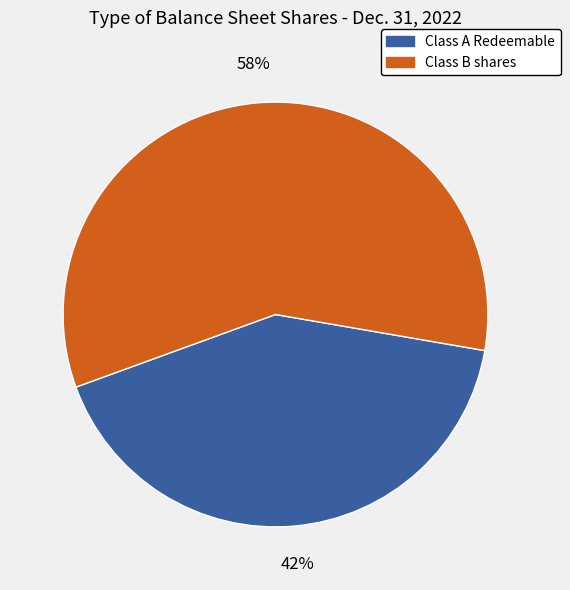

To the nearest percent, what percentage of the pie is Class B shares?

58%